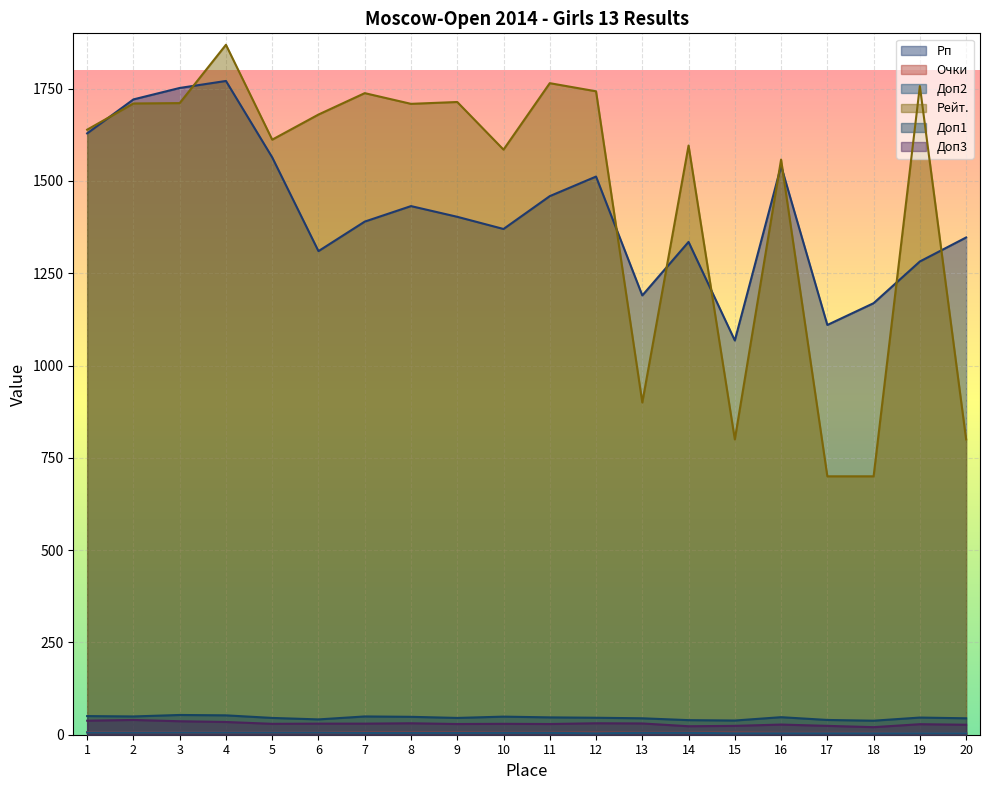

Which series has the largest range (max minus min)?

Рейт.